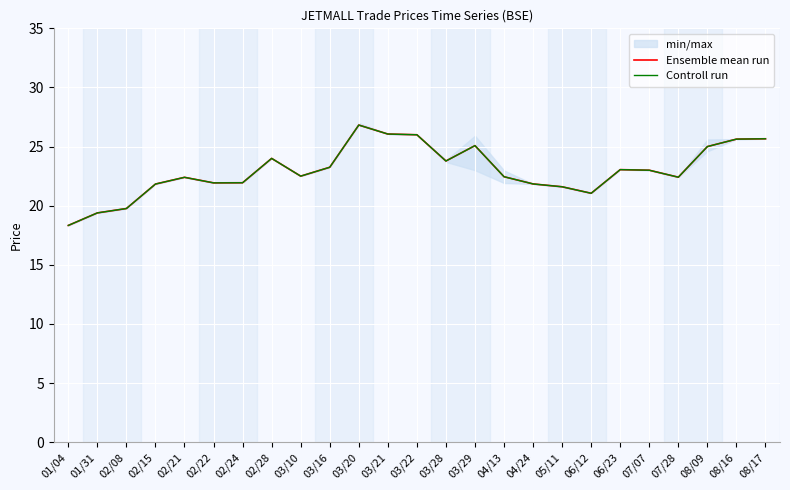

What are all the series names shown in the legend?

Ensemble mean run, Controll run